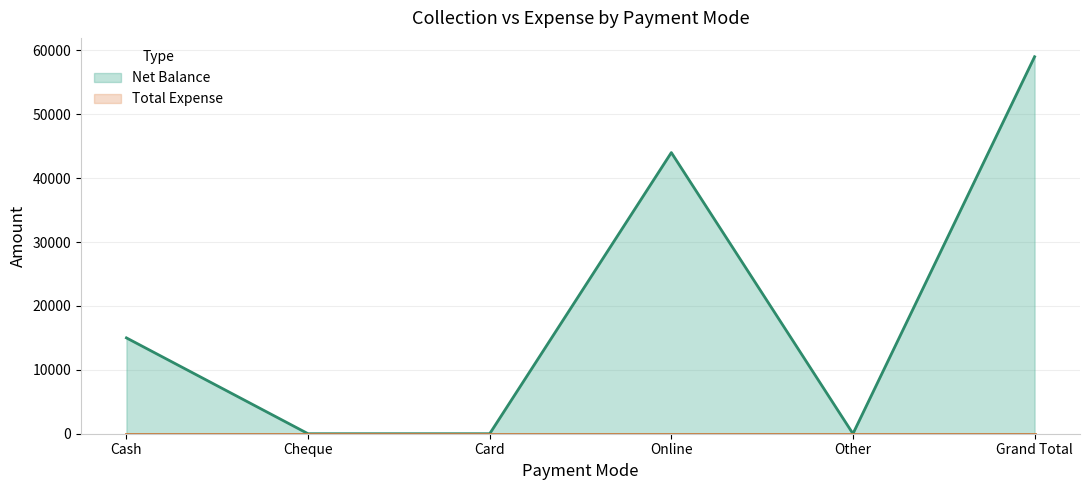

How many series are shown in this chart?

2